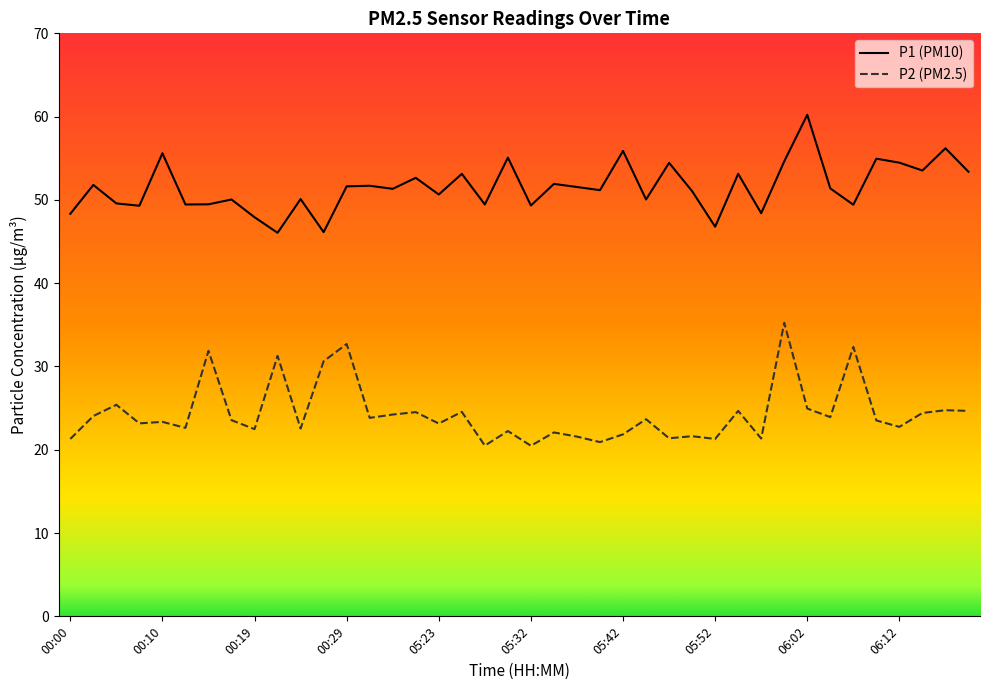

What is the difference between the maximum and minimum values in the P1 (PM10) series?

14.2